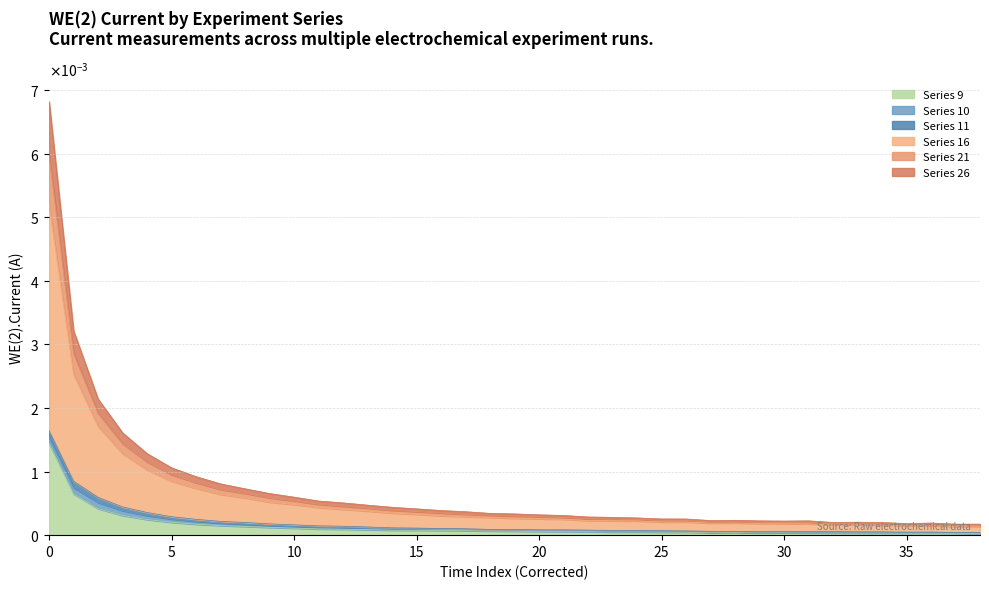

Which series has the largest total across all categories?

Series 16